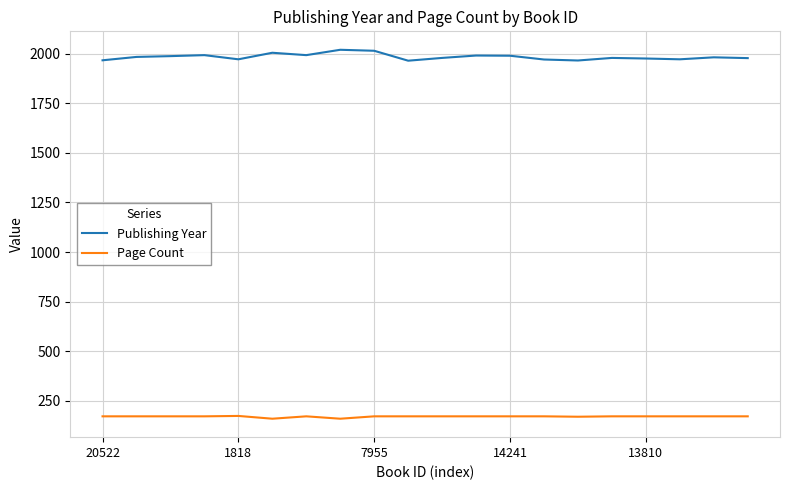

True or false: Publishing Year and Page Count intersect in this chart.

False